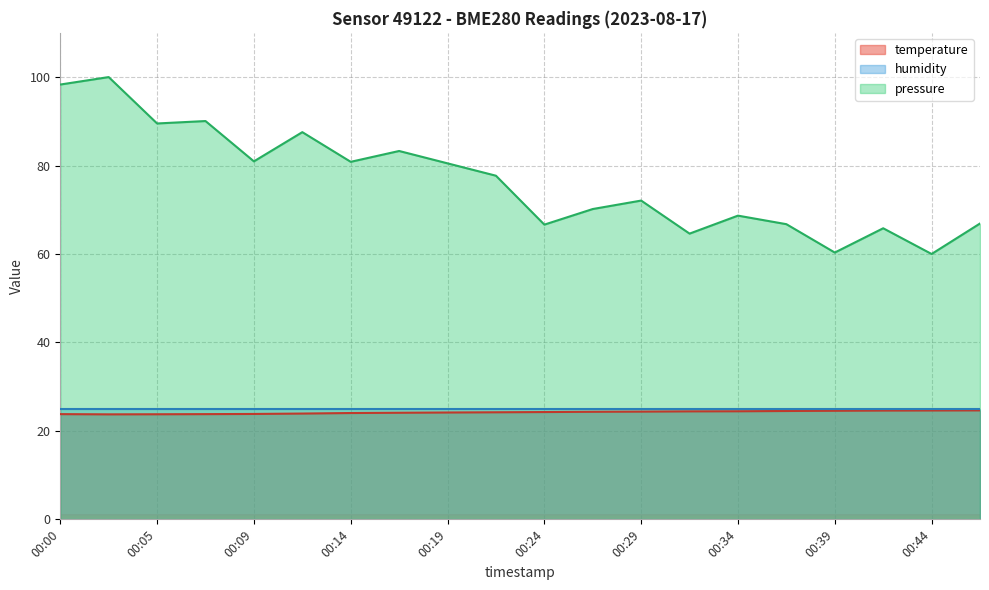

Does the chart display data point markers on the line(s)?

No